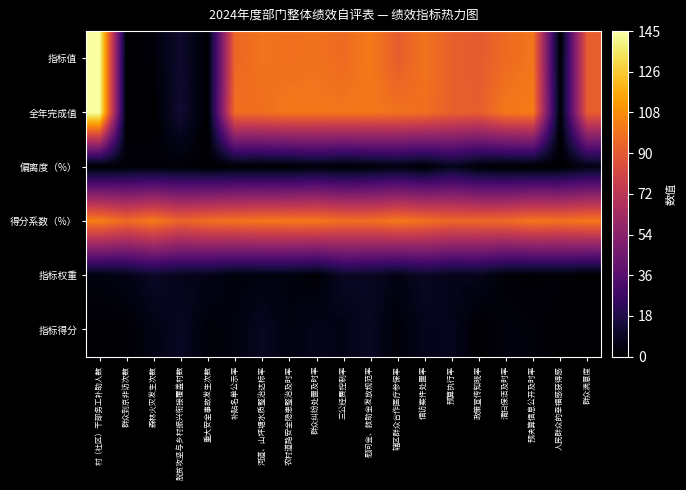

What is the maximum value shown in the chart?

145.0